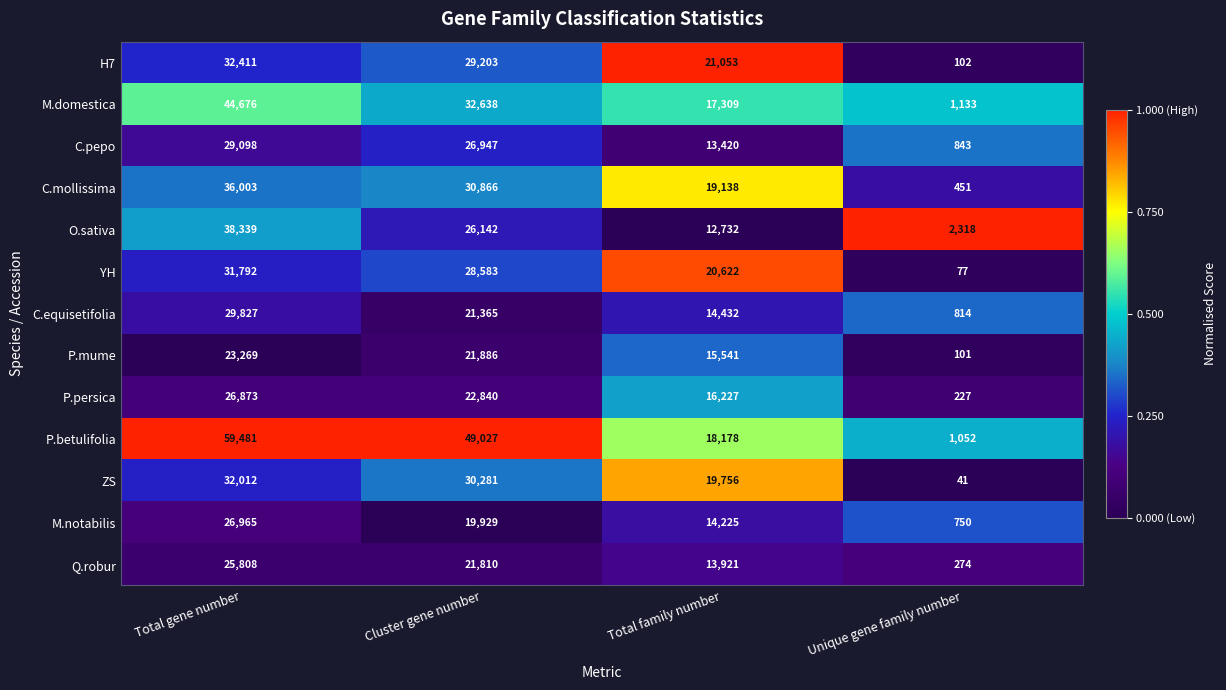

What is the difference between the maximum and minimum values in the C.pepo series?

28255